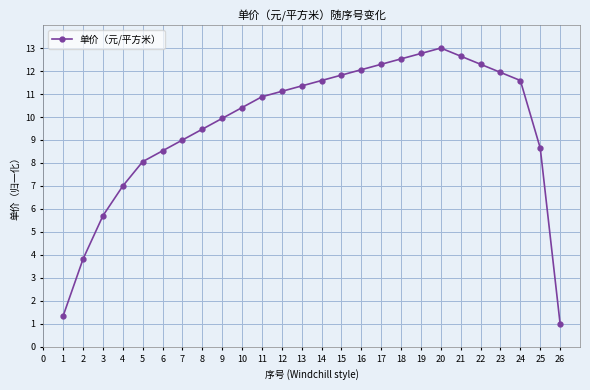

Is it true that the value at 21 is 6.4?

False